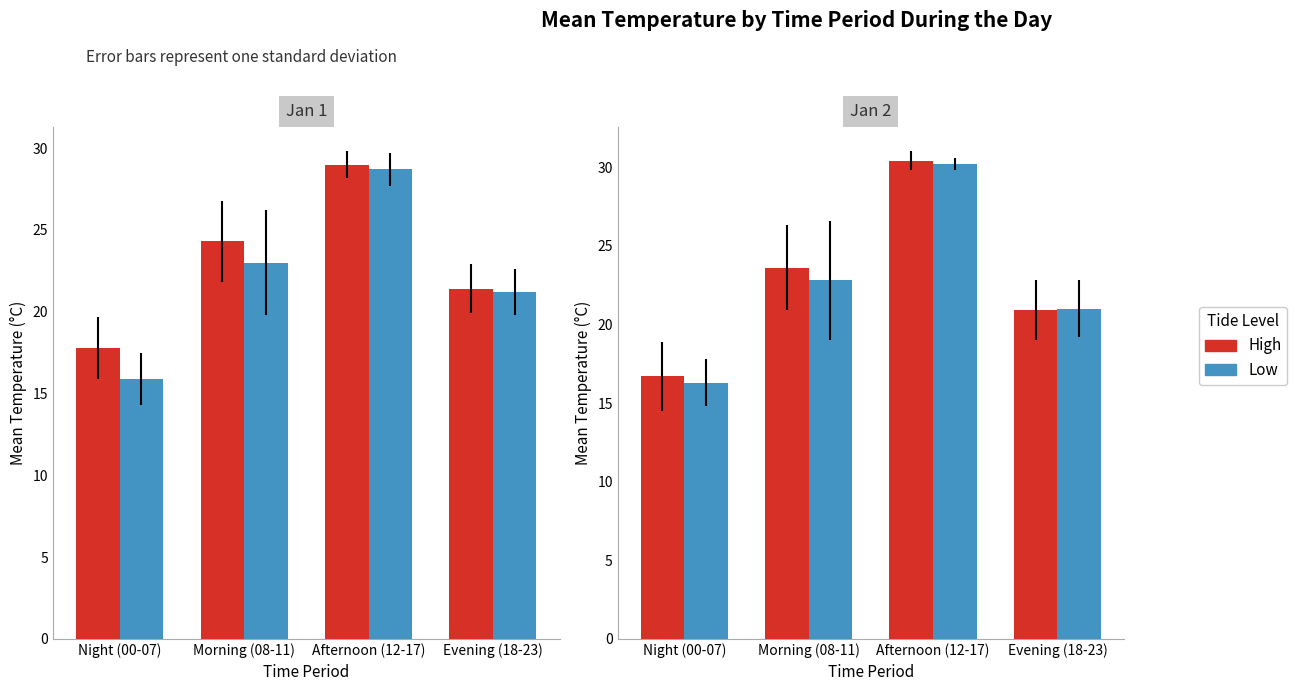

Which series has the largest total across all categories?

High